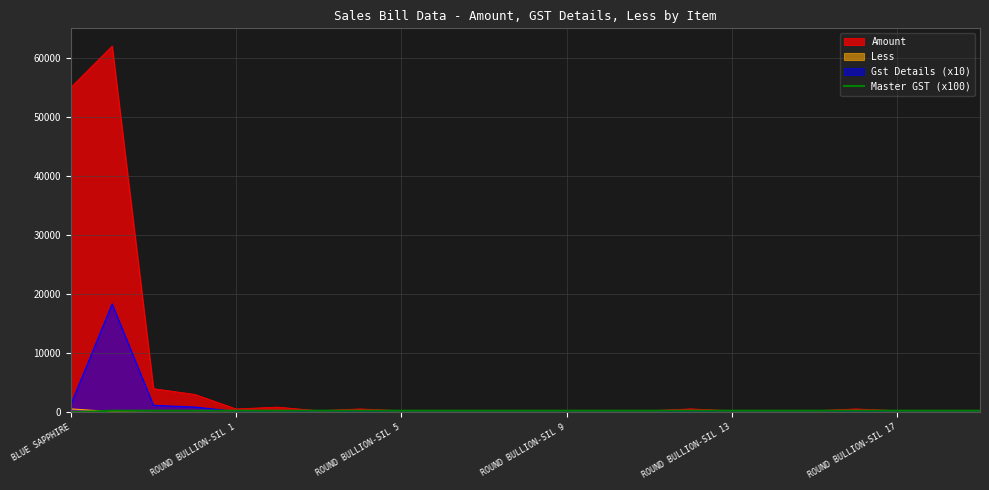

Which series has the largest range (max minus min)?

Amount